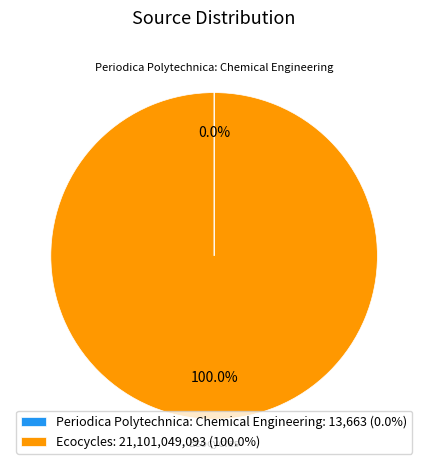

Which slice represents more than half of the pie?

Ecocycles